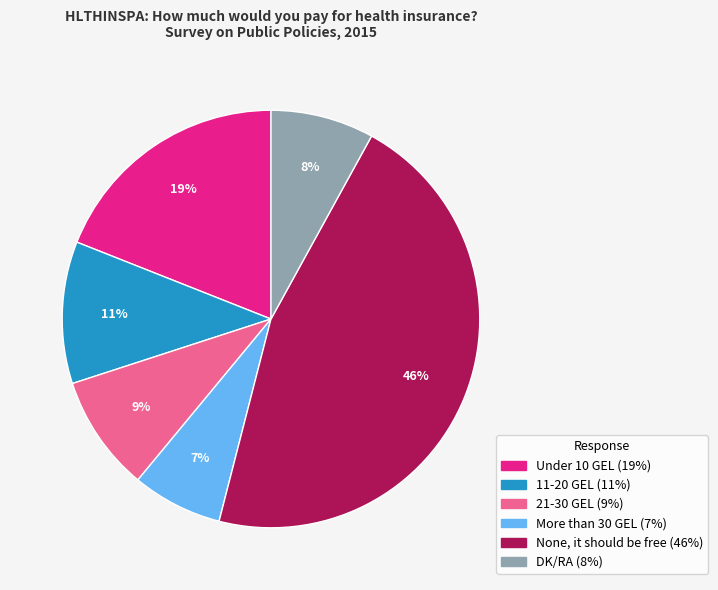

Count the number of slices in the pie.

6